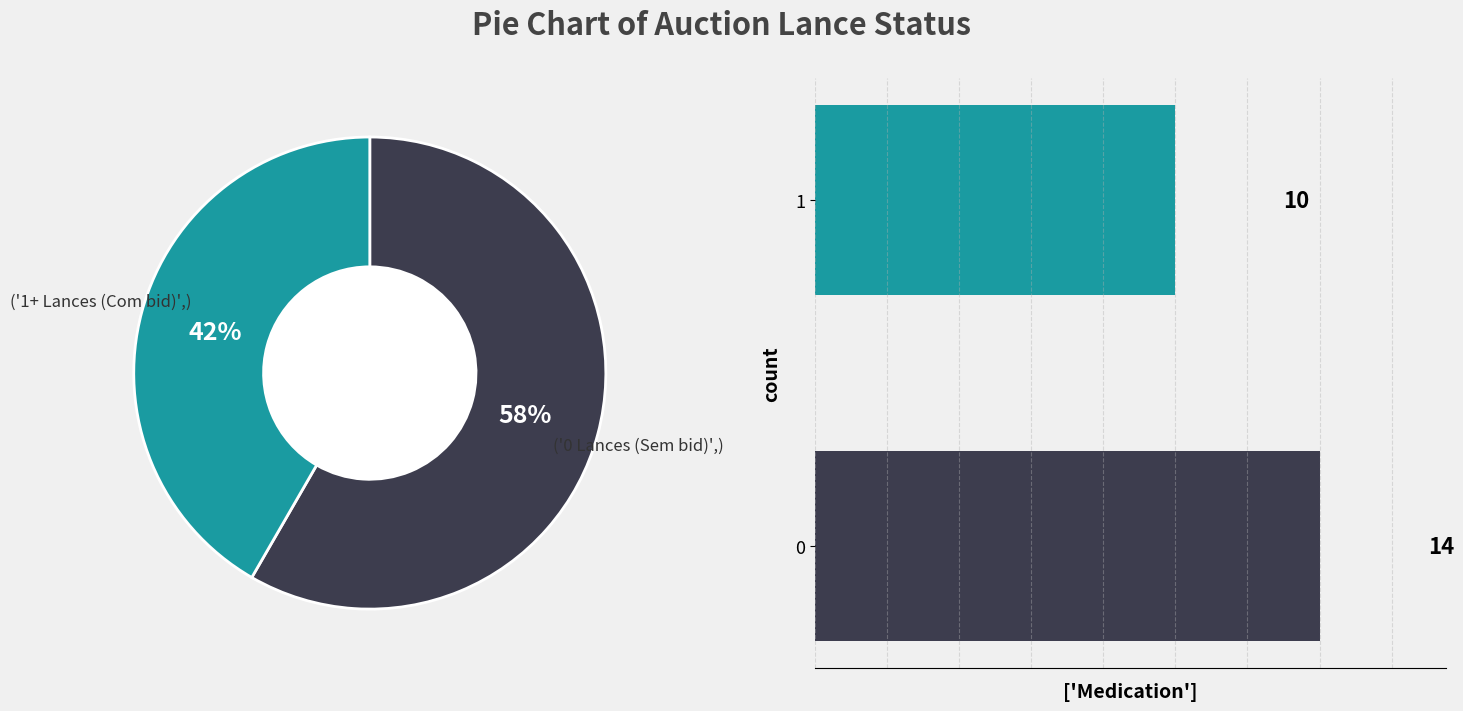

What is the change in value from 0 to 1?

-4